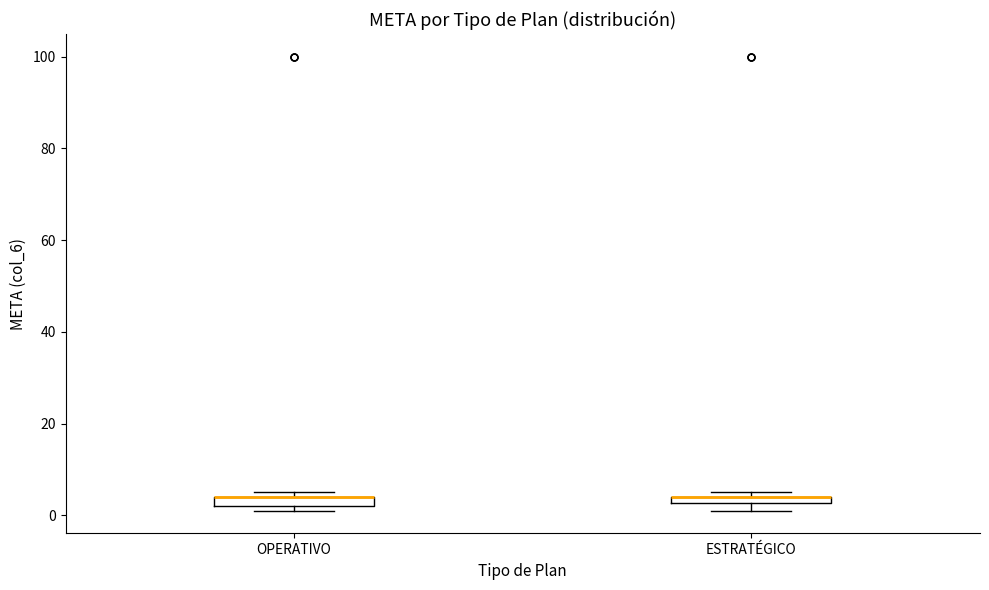

Where is the upper edge of the box for ESTRATÉGICO on the y-axis? The values are not printed on the chart, so give them approximately, as read against the axis.

4